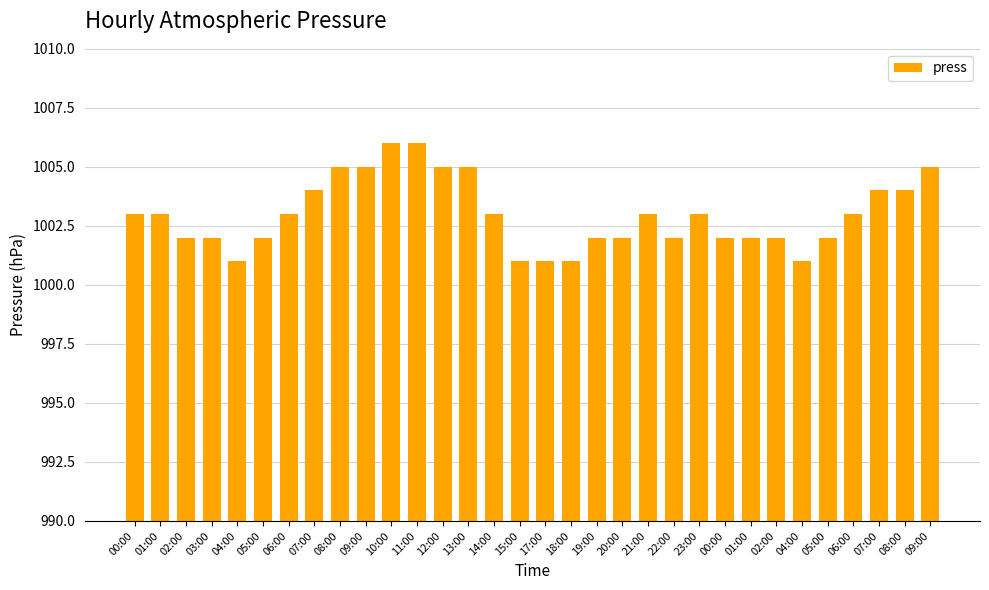

How many categories are shown in the chart?

32